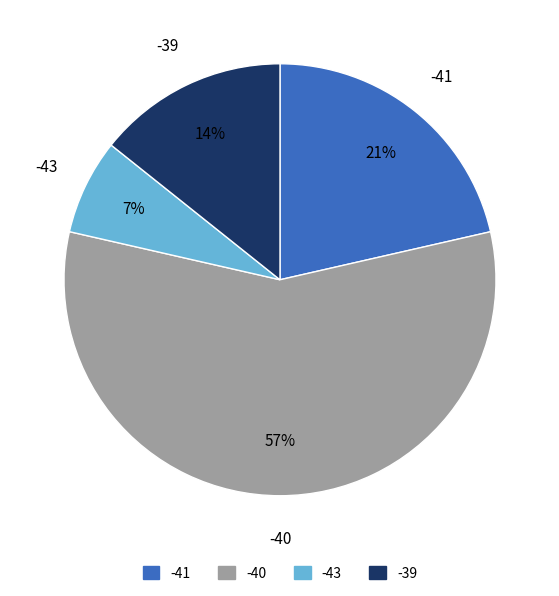

Is there a majority slice in this chart?

Yes